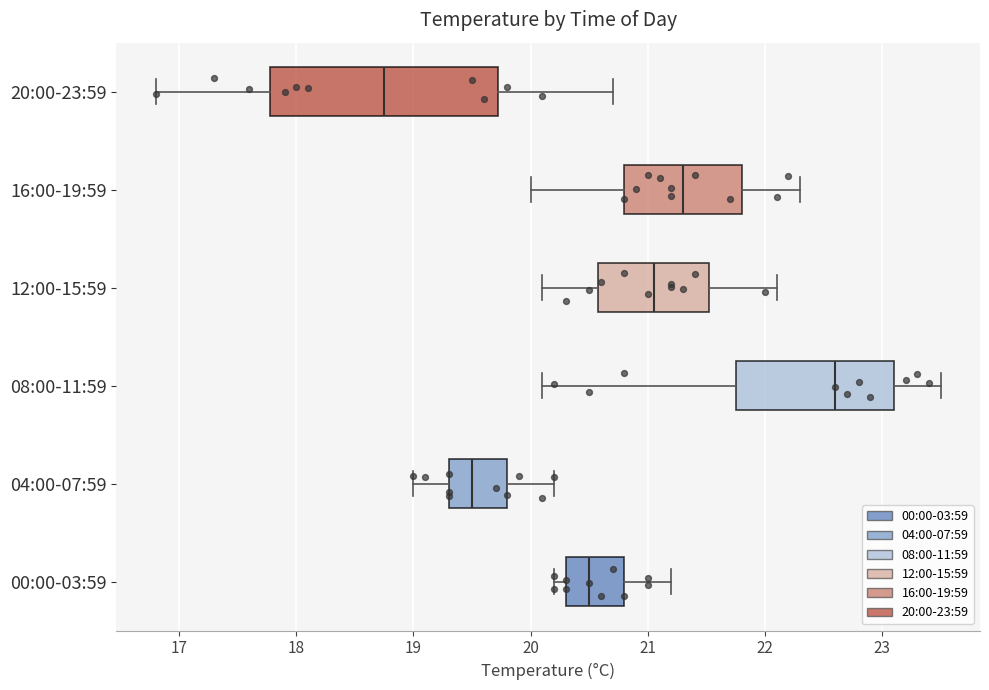

Reading bottom to top, transcribe this box plot: for each box, give where its median line is, the range the box spans, and where its two whiskers end, as read against the x-axis. The values are not printed on the chart, so give them approximately, as read against the axis.

00:00-03:59: median 20.5, box 20.3 to 20.8, whiskers 20.2 to 21.2
04:00-07:59: median 19.5, box 19.3 to 19.8, whiskers 19.0 to 20.2
08:00-11:59: median 22.6, box 21.8 to 23.1, whiskers 20.1 to 23.5
12:00-15:59: median 21.1, box 20.6 to 21.5, whiskers 20.1 to 22.1
16:00-19:59: median 21.3, box 20.8 to 21.8, whiskers 20.0 to 22.3
20:00-23:59: median 18.8, box 17.8 to 19.7, whiskers 16.8 to 20.7